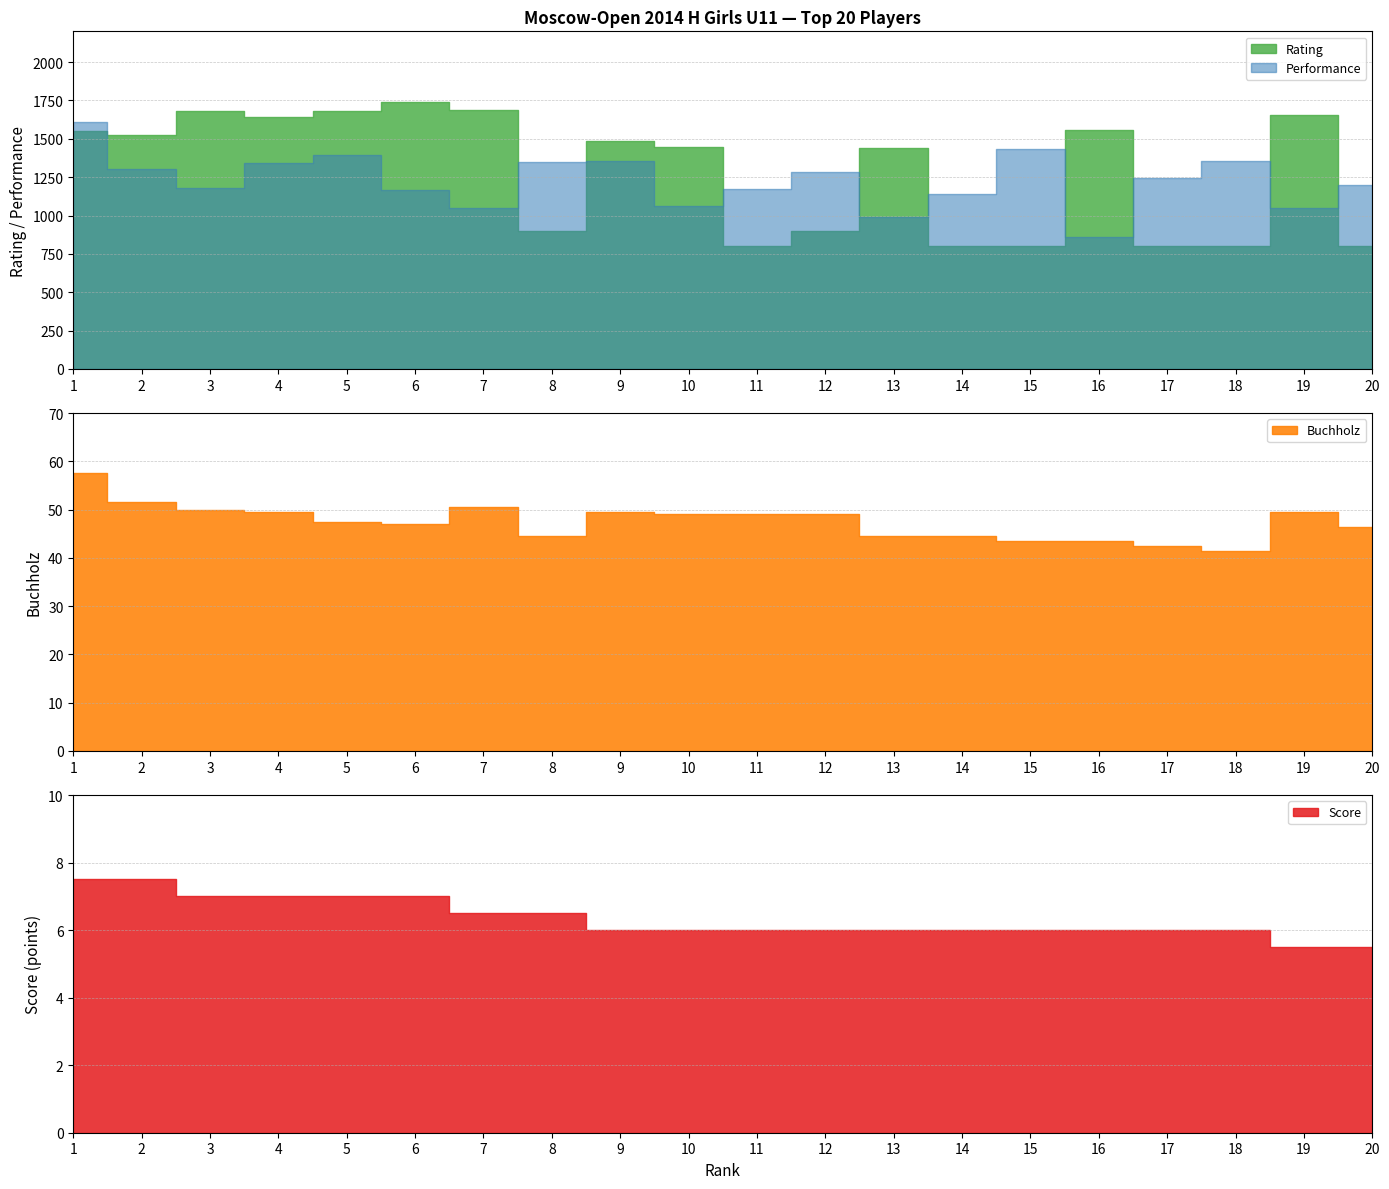

True or false: Buchholz and Performance intersect in this chart.

False